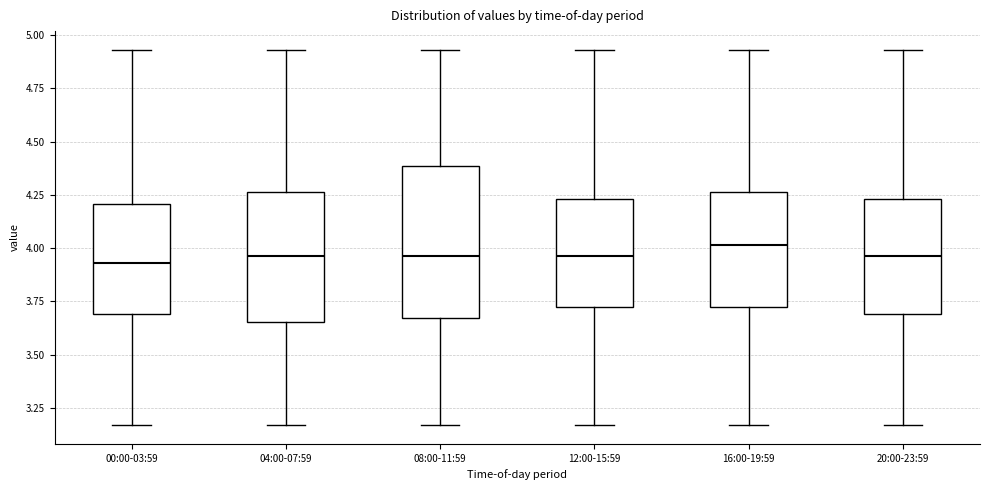

Comparing the boxes themselves (not the whiskers), which one is the tallest?

08:00-11:59